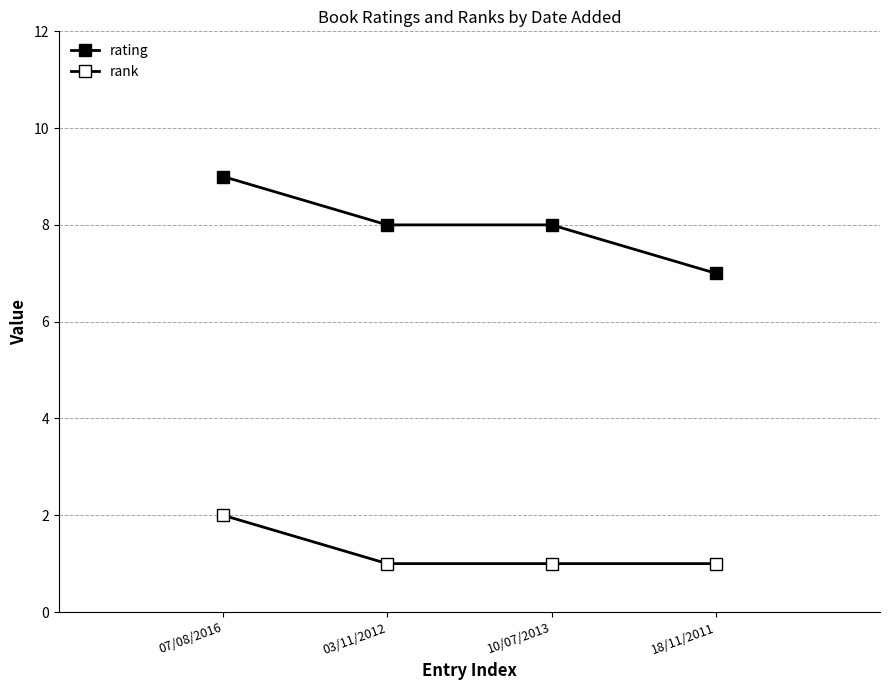

What is the label of the 4th point from the left?

18/11/2011